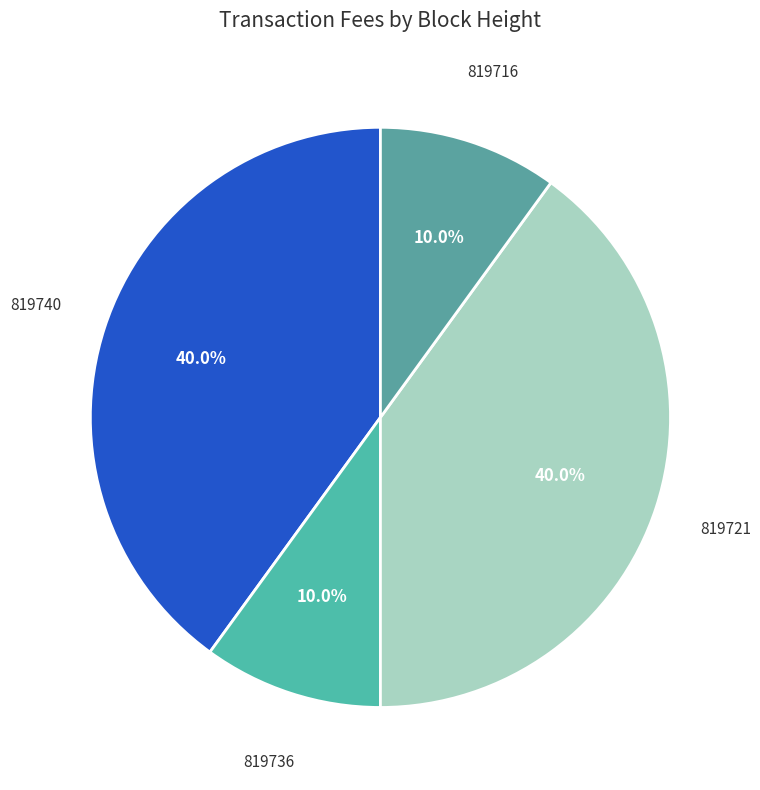

How many slices are in this pie chart?

4